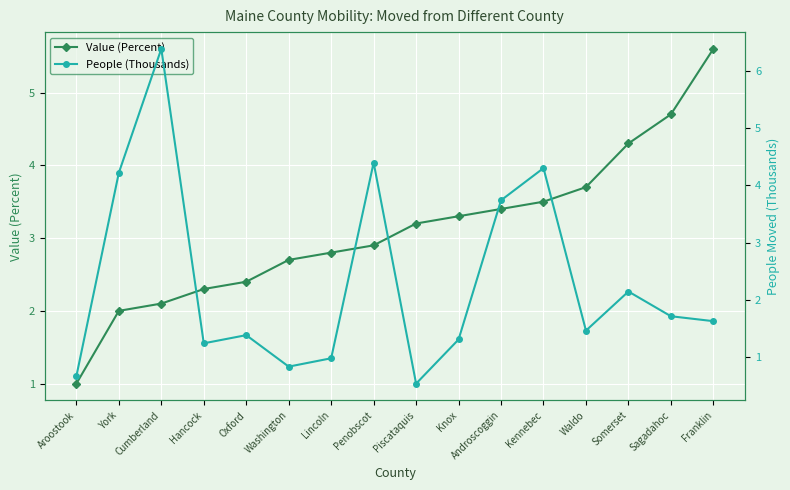

At how many categories does at least one series exceed 2?

15